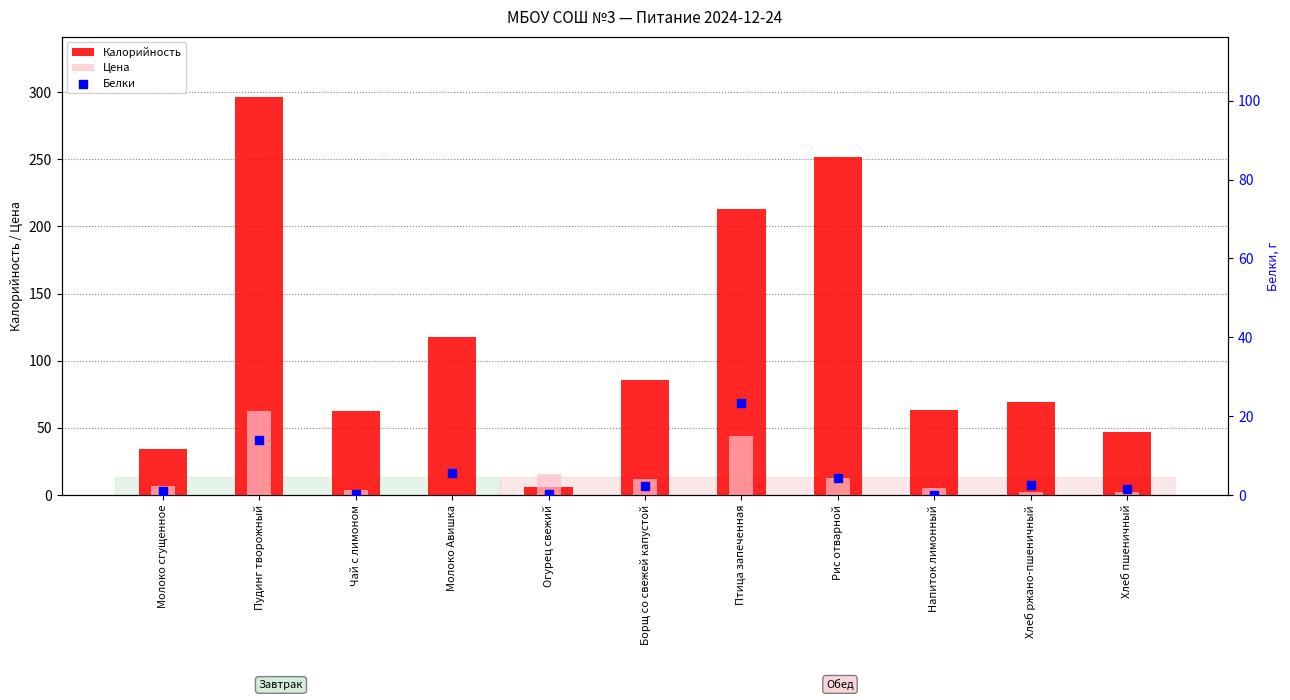

Which series has the largest Y range (max minus min)?

Калорийность